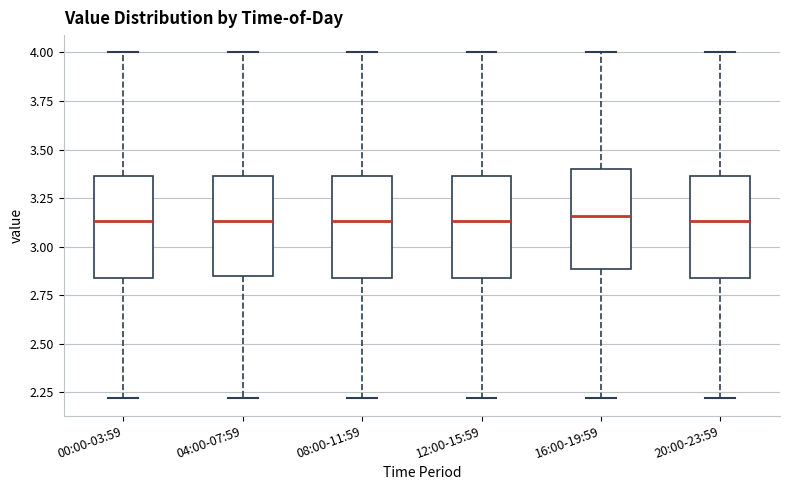

Where does the lower whisker of the box for 12:00-15:59 end on the y-axis? The values are not printed on the chart, so give them approximately, as read against the axis.

2.20